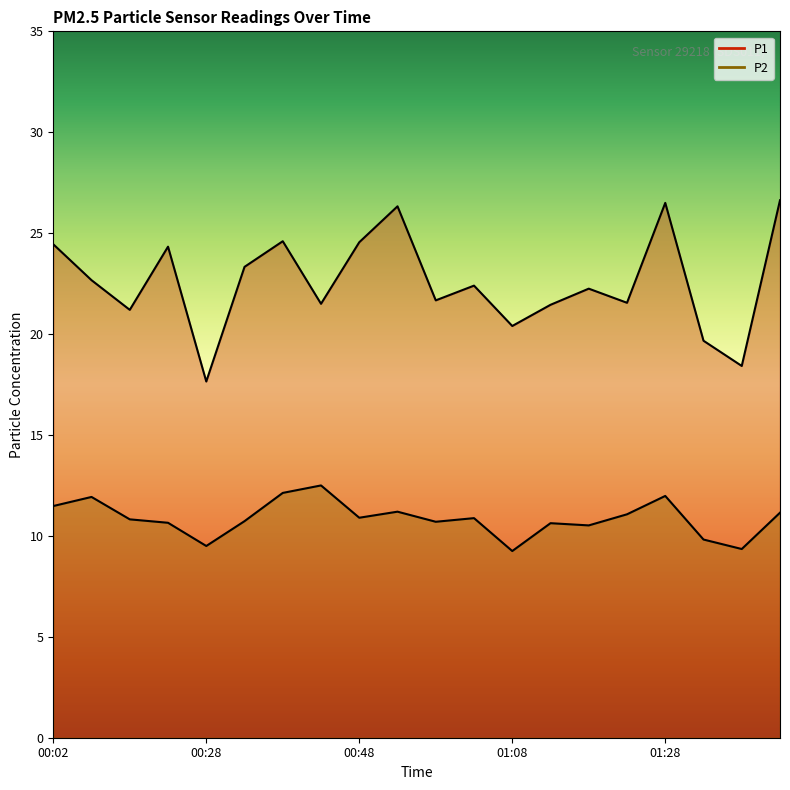

How many data points in P2 are less than 10?

4